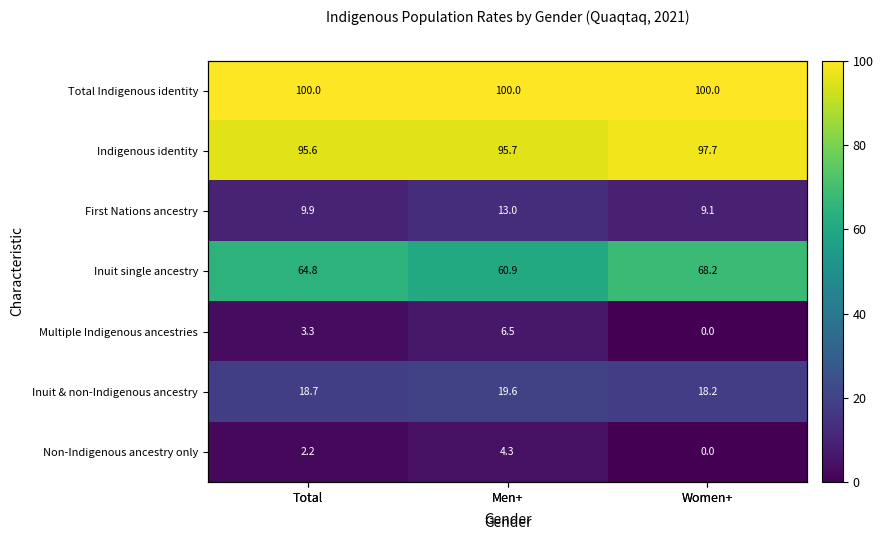

What is the minimum value for Inuit & non-Indigenous ancestry?

18.2